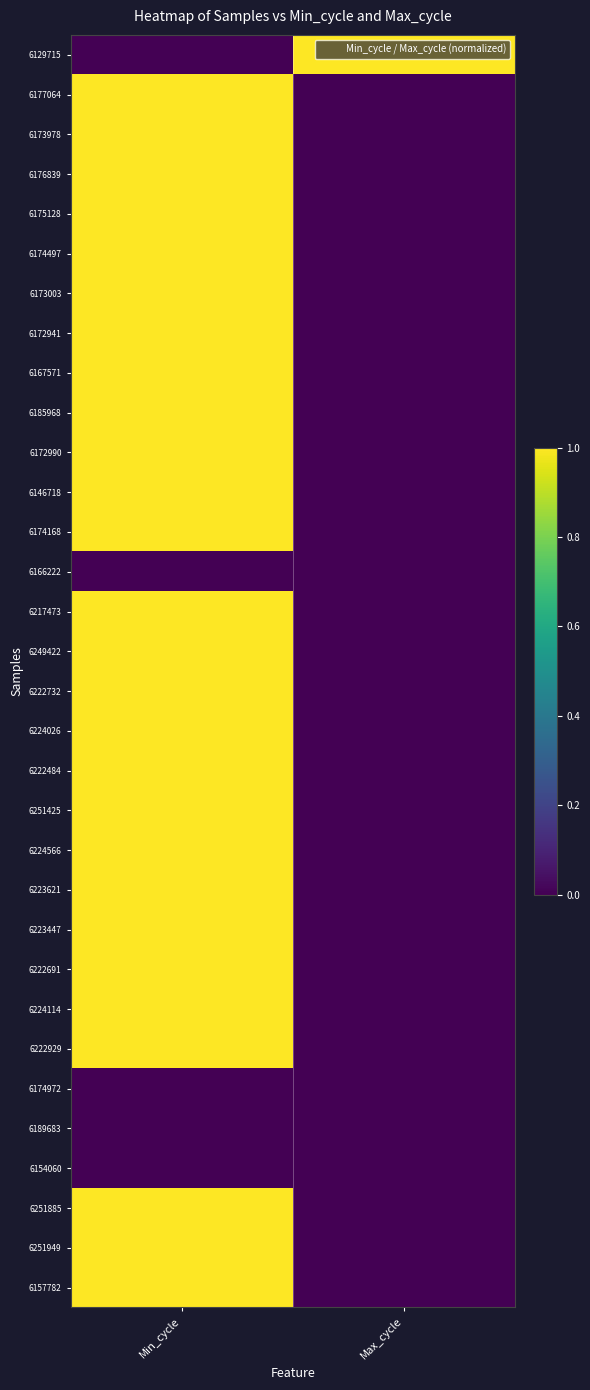

At which category is the sum across all series the highest?

Min_cycle